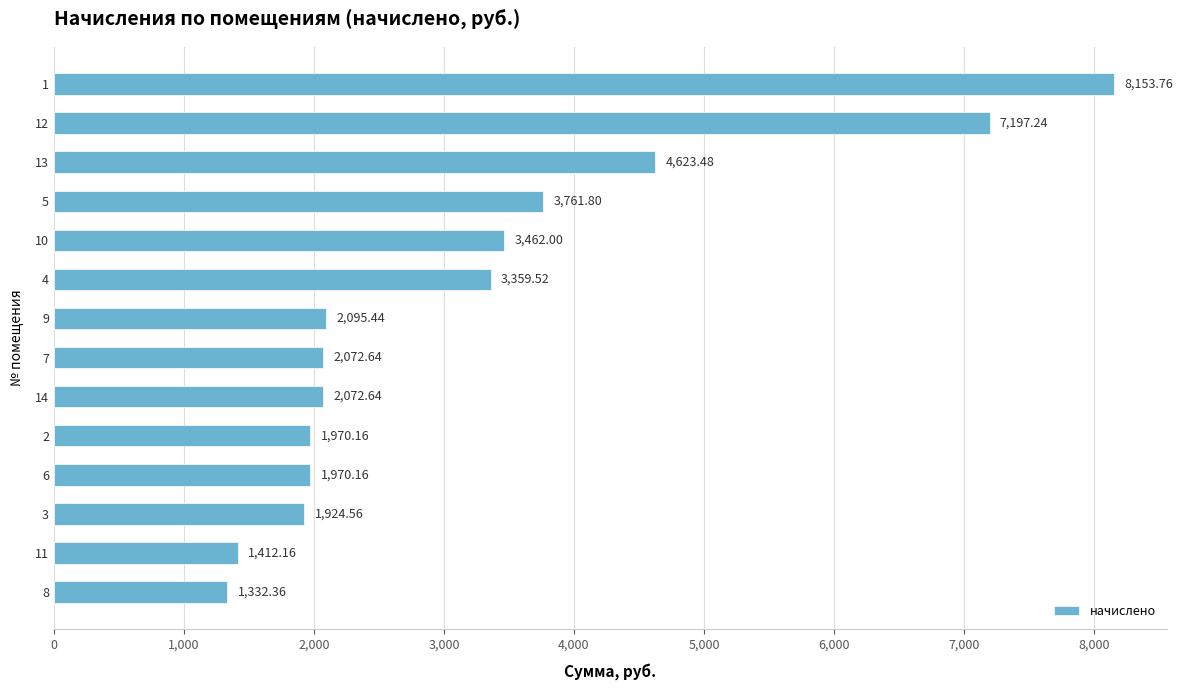

Which has a higher value, 9 or 8?

9